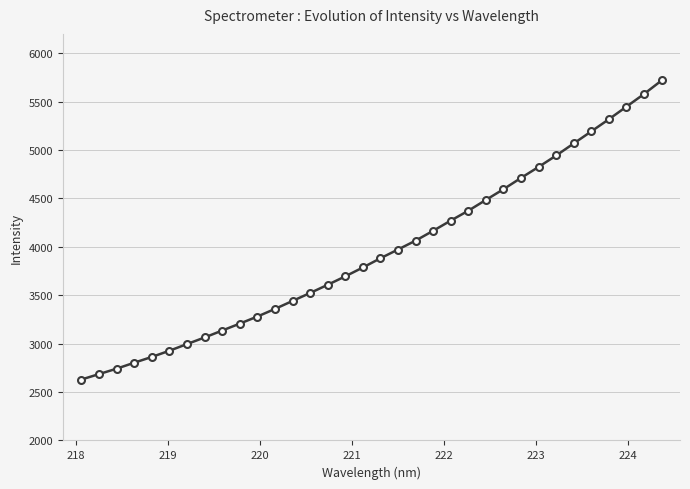

What is the value of the 27th point from the left?

4825.9